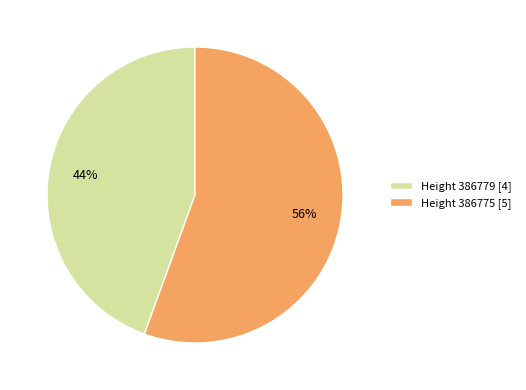

To the nearest percent, what percentage of the pie is Height 386775 [5]?

56%